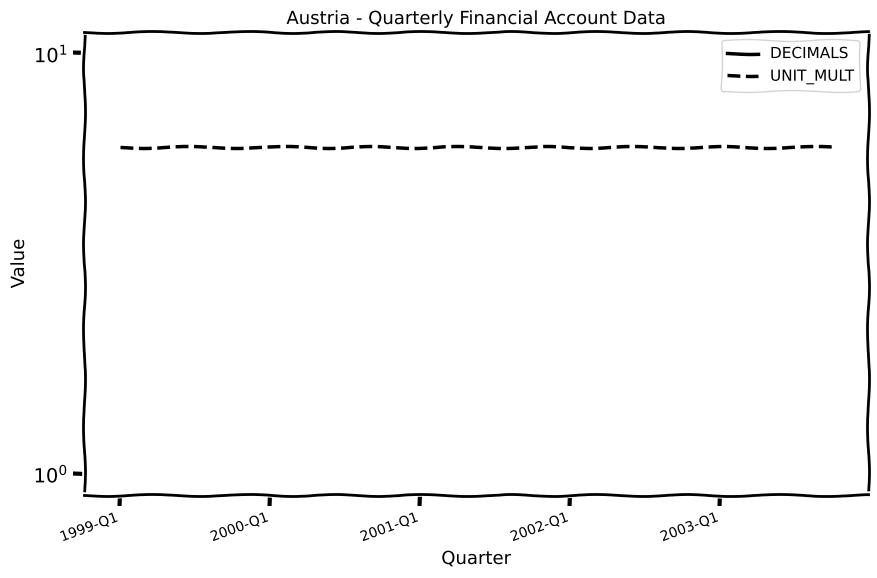

What is the lowest value of the UNIT_MULT series?

6